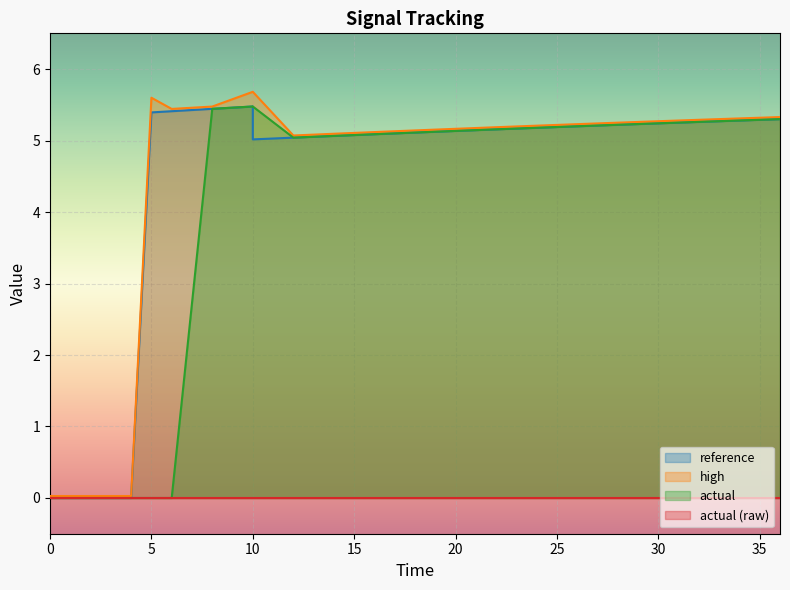

The reference series shows 5.1 at 16. True or false?

True